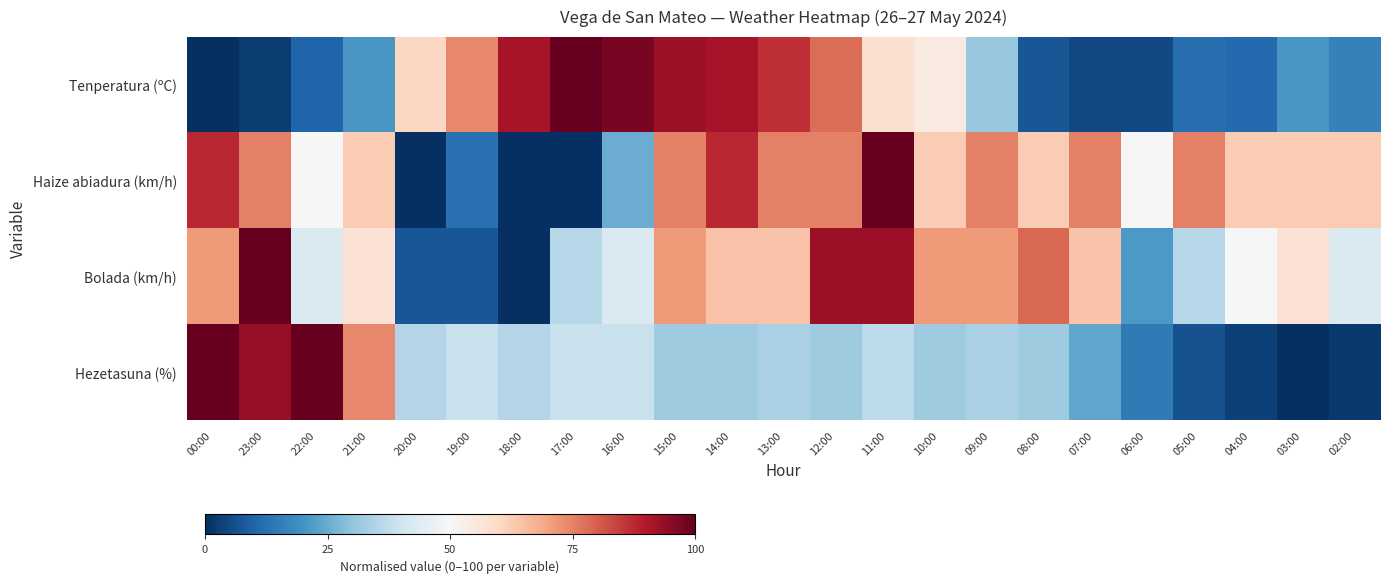

Rank the series by their maximum value, from highest to lowest.

Tenperatura (ºC), Haize abiadura (km/h), Bolada (km/h), Hezetasuna (%)